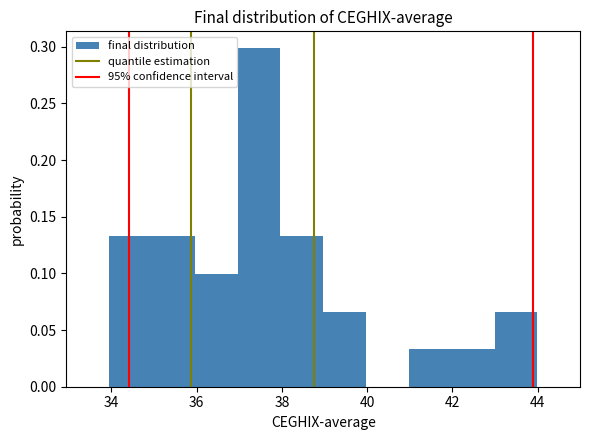

Which range on the x-axis has the tallest bar?

37 to 38